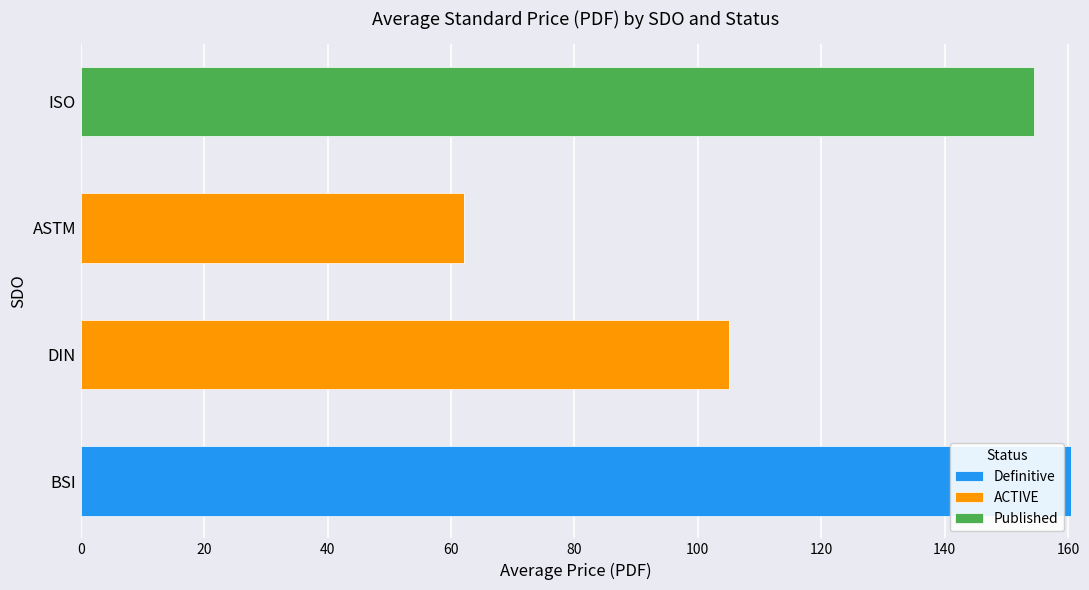

What is the sum of all Definitive values?

160.5